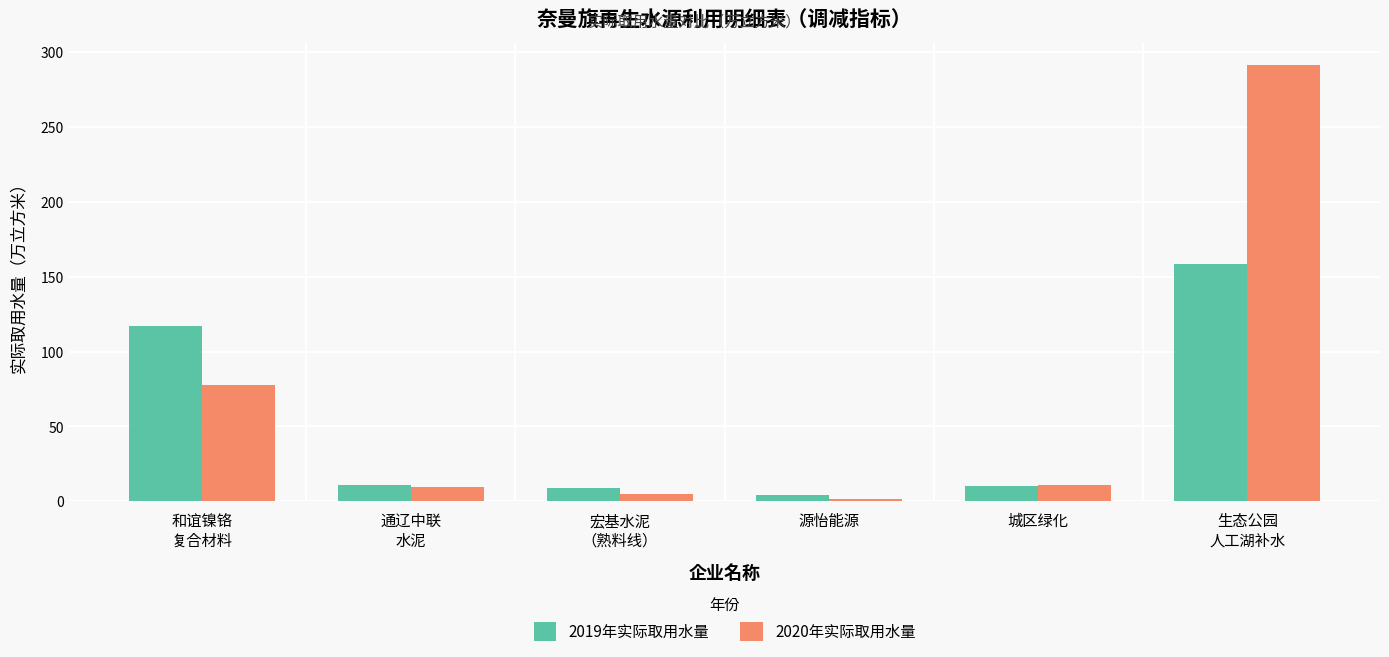

What is the difference between the second highest and minimum values in the 2020年实际取用水量 series?

75.9